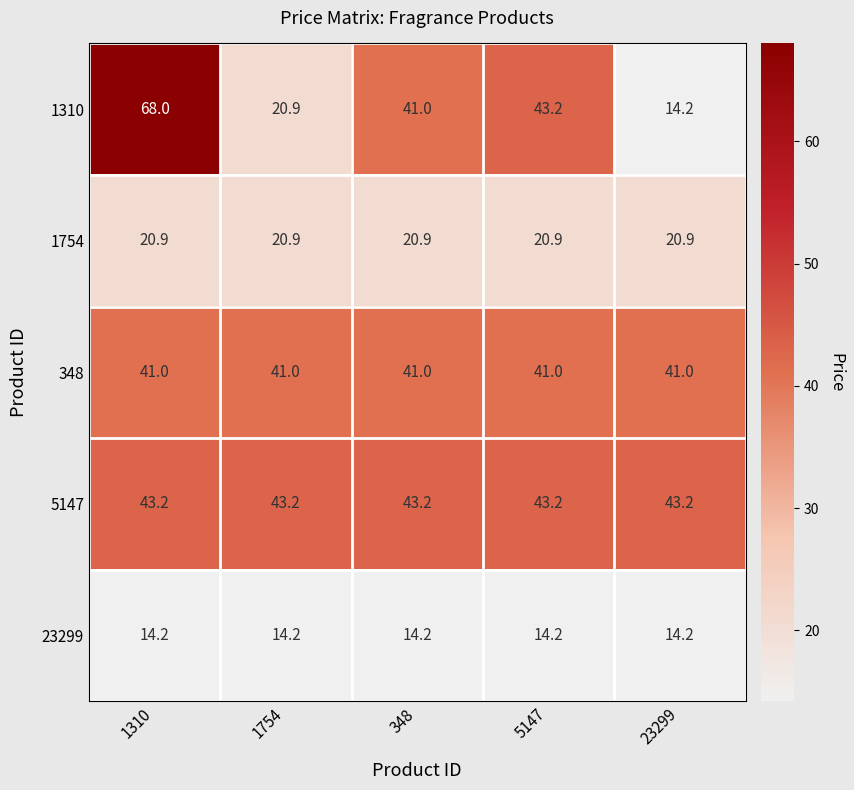

What is the difference between the maximum and second lowest values in the 1310 series?

47.1